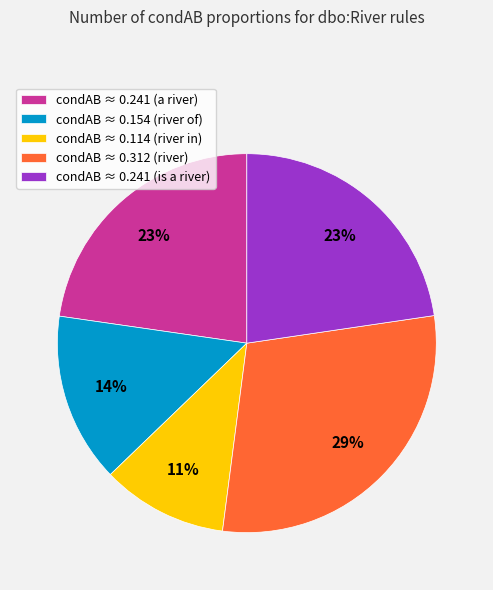

The condAB ≈ 0.312 (river) slice represents 18% of the pie. True or false?

False